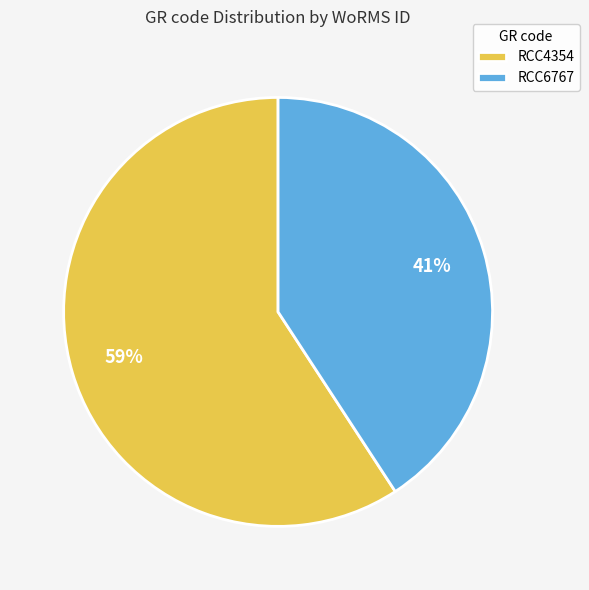

How many segments does this pie chart have?

2